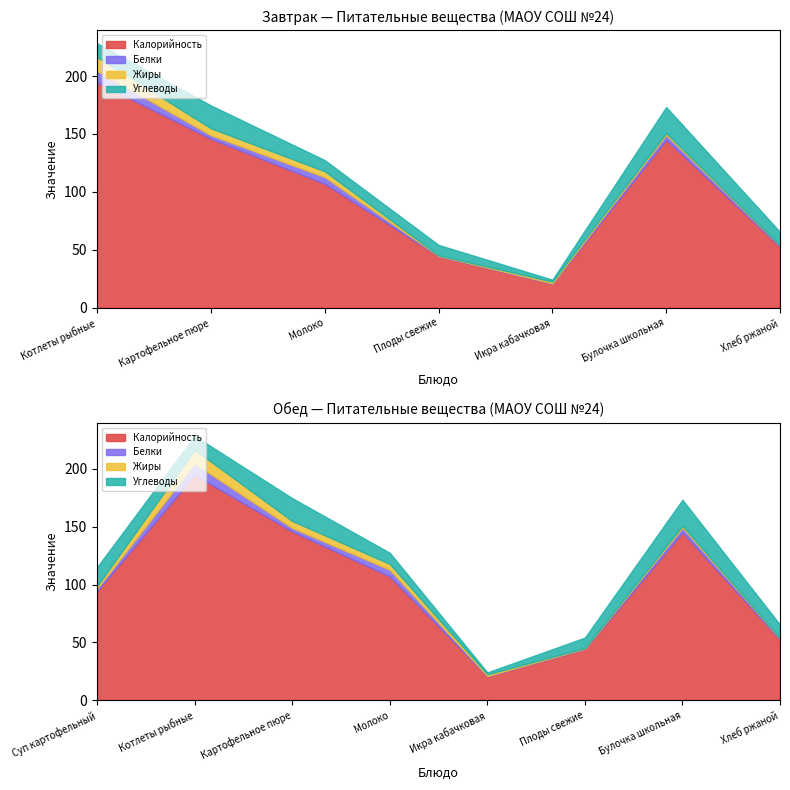

What is the sum of the Белки values at Икра кабачковая and Суп картофельный?

2.5